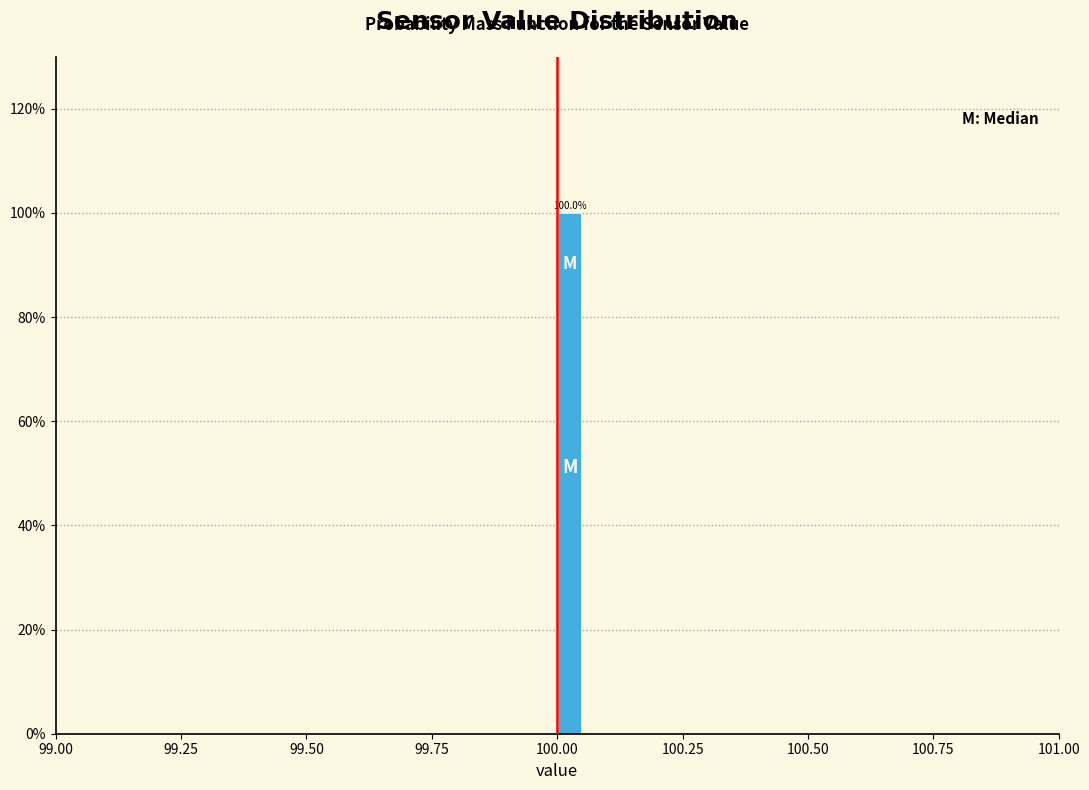

Around what value on the x-axis is the tallest bar? Give the approximate position of its centre, as read against the axis.

100.05